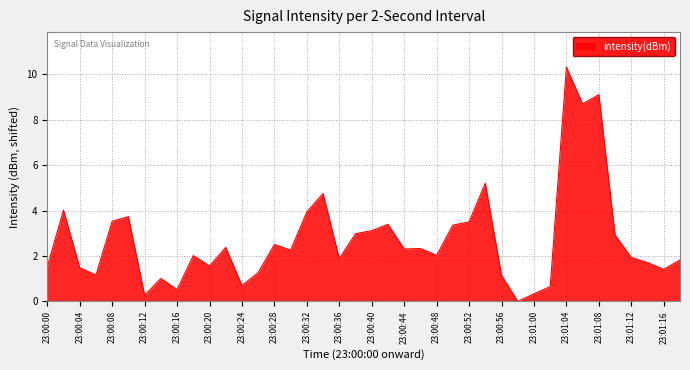

What is the difference between the maximum and minimum values?

10.3